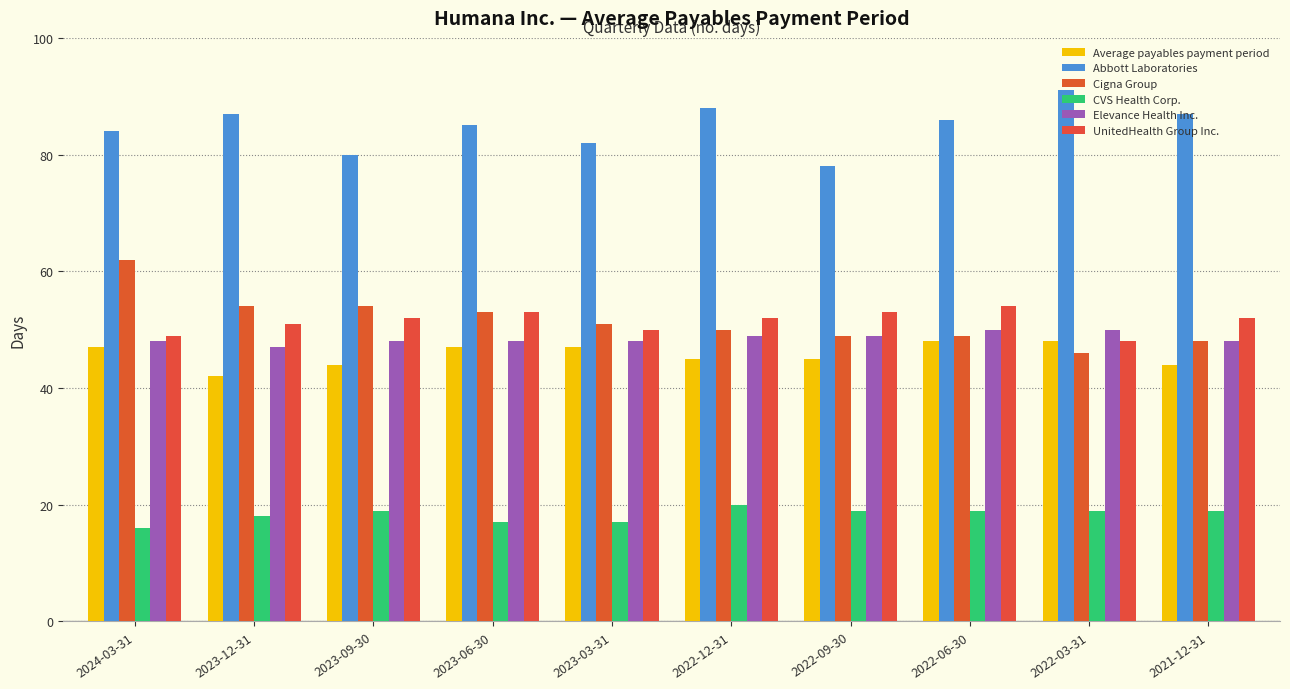

What is the total value across all series at 2023-03-31?

295